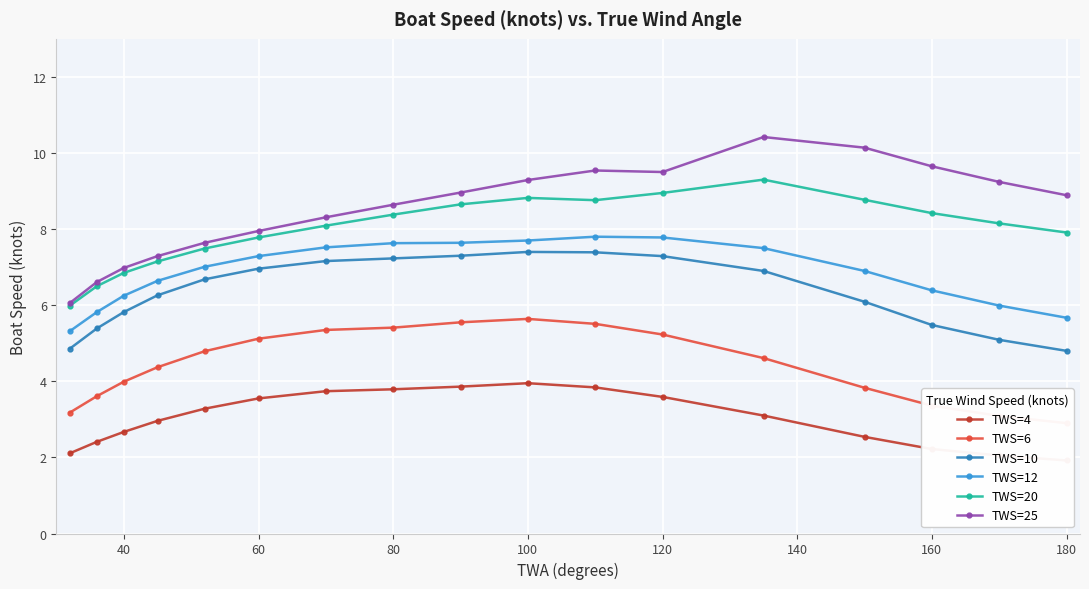

True or false: TWS=6 and TWS=4 intersect in this chart.

False